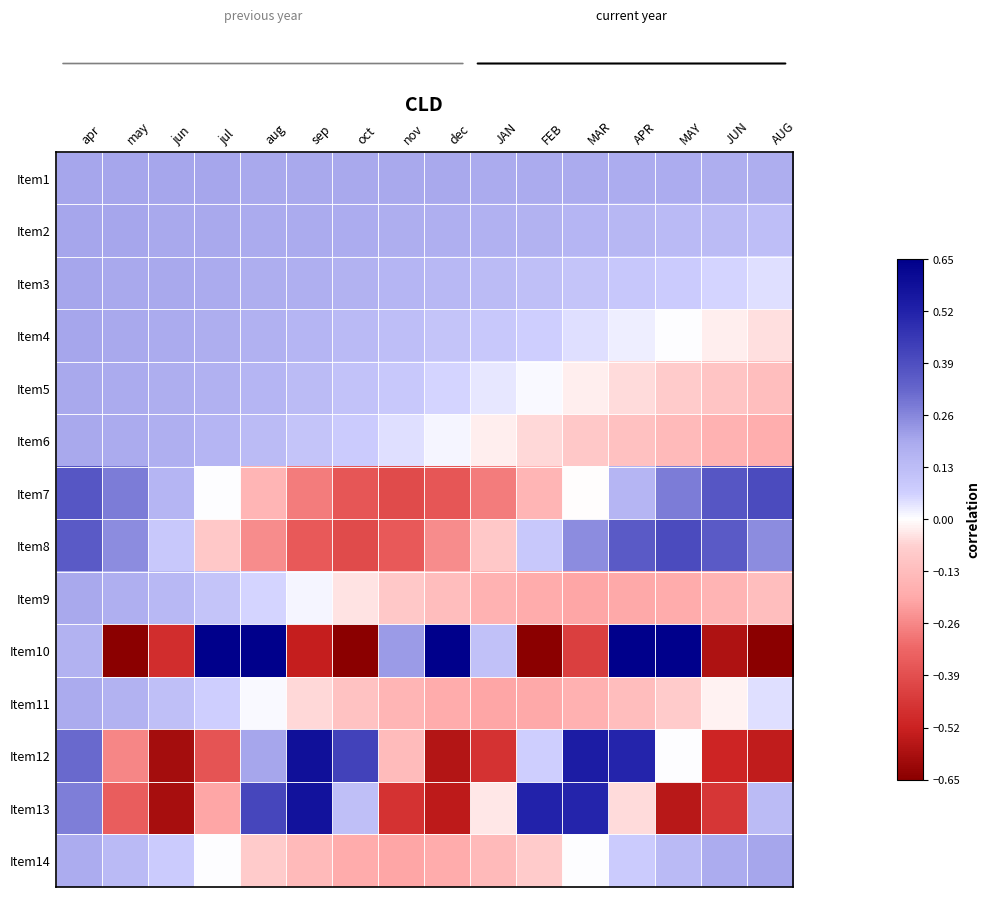

Reading left to right, what are all the values shown in this chart?

Item1: apr=0.2	may=0.2	jun=0.2	jul=0.2	aug=0.2	sep=0.2	oct=0.2	nov=0.2	dec=0.2	JAN=0.2	FEB=0.2	MAR=0.2	APR=0.2	MAY=0.2	JUN=0.2	AUG=0.2
Item2: apr=0.2	may=0.2	jun=0.2	jul=0.2	aug=0.2	sep=0.2	oct=0.2	nov=0.2	dec=0.2	JAN=0.2	FEB=0.2	MAR=0.2	APR=0.1	MAY=0.1	JUN=0.1	AUG=0.1
Item3: apr=0.2	may=0.2	jun=0.2	jul=0.2	aug=0.2	sep=0.2	oct=0.2	nov=0.2	dec=0.1	JAN=0.1	FEB=0.1	MAR=0.1	APR=0.1	MAY=0.1	JUN=0.1	AUG=0.0
Item4: apr=0.2	may=0.2	jun=0.2	jul=0.2	aug=0.2	sep=0.2	oct=0.1	nov=0.1	dec=0.1	JAN=0.1	FEB=0.1	MAR=0.0	APR=0.0	MAY=0.0	JUN=-0.0	AUG=-0.0
Item5: apr=0.2	may=0.2	jun=0.2	jul=0.2	aug=0.2	sep=0.1	oct=0.1	nov=0.1	dec=0.1	JAN=0.0	FEB=0.0	MAR=-0.0	APR=-0.0	MAY=-0.1	JUN=-0.1	AUG=-0.1
Item6: apr=0.2	may=0.2	jun=0.2	jul=0.2	aug=0.1	sep=0.1	oct=0.1	nov=0.0	dec=0.0	JAN=-0.0	FEB=-0.1	MAR=-0.1	APR=-0.1	MAY=-0.1	JUN=-0.2	AUG=-0.2
Item7: apr=0.4	may=0.3	jun=0.2	jul=0.0	aug=-0.2	sep=-0.3	oct=-0.4	nov=-0.4	dec=-0.4	JAN=-0.3	FEB=-0.2	MAR=-0.0	APR=0.2	MAY=0.3	JUN=0.4	AUG=0.4
Item8: apr=0.4	may=0.2	jun=0.1	jul=-0.1	aug=-0.2	sep=-0.4	oct=-0.4	nov=-0.4	dec=-0.2	JAN=-0.1	FEB=0.1	MAR=0.2	APR=0.4	MAY=0.4	JUN=0.4	AUG=0.2
Item9: apr=0.2	may=0.2	jun=0.1	jul=0.1	aug=0.1	sep=0.0	oct=-0.0	nov=-0.1	dec=-0.1	JAN=-0.2	FEB=-0.2	MAR=-0.2	APR=-0.2	MAY=-0.2	JUN=-0.2	AUG=-0.1
Item10: apr=0.2	may=-0.7	jun=-0.5	jul=0.7	aug=0.7	sep=-0.5	oct=-0.7	nov=0.2	dec=0.7	JAN=0.1	FEB=-0.7	MAR=-0.4	APR=0.7	MAY=0.7	JUN=-0.6	AUG=-0.7
Item11: apr=0.2	may=0.2	jun=0.1	jul=0.1	aug=0.0	sep=-0.1	oct=-0.1	nov=-0.2	dec=-0.2	JAN=-0.2	FEB=-0.2	MAR=-0.2	APR=-0.1	MAY=-0.1	JUN=-0.0	AUG=0.0
Item12: apr=0.3	may=-0.3	jun=-0.6	jul=-0.4	aug=0.2	sep=0.6	oct=0.4	nov=-0.1	dec=-0.6	JAN=-0.5	FEB=0.1	MAR=0.5	APR=0.5	MAY=0.0	JUN=-0.5	AUG=-0.5
Item13: apr=0.3	may=-0.3	jun=-0.6	jul=-0.2	aug=0.4	sep=0.6	oct=0.1	nov=-0.5	dec=-0.5	JAN=-0.0	FEB=0.5	MAR=0.5	APR=-0.1	MAY=-0.6	JUN=-0.5	AUG=0.1
Item14: apr=0.2	may=0.1	jun=0.1	jul=0.0	aug=-0.1	sep=-0.1	oct=-0.2	nov=-0.2	dec=-0.2	JAN=-0.1	FEB=-0.1	MAR=-0.0	APR=0.1	MAY=0.1	JUN=0.2	AUG=0.2